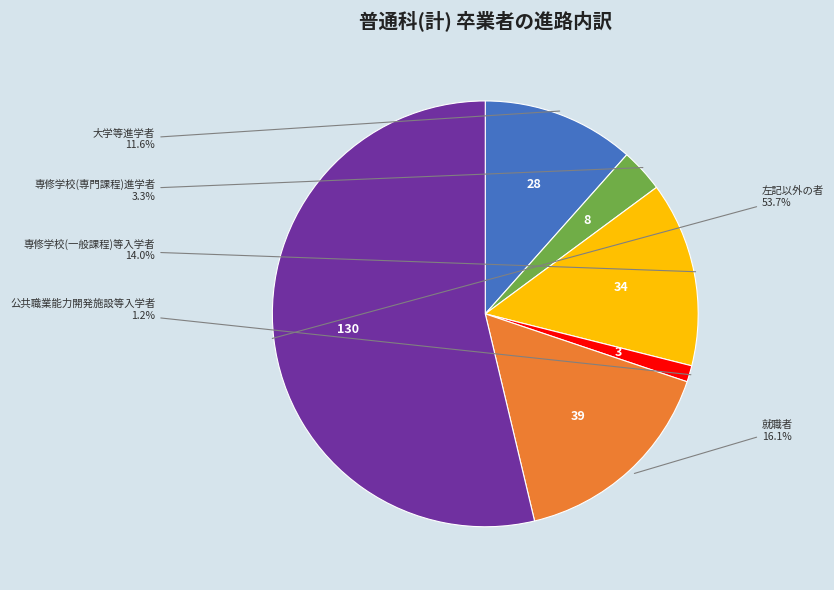

Between 専修学校(一般課程)等入学者 and 左記以外の者, which is larger?

左記以外の者